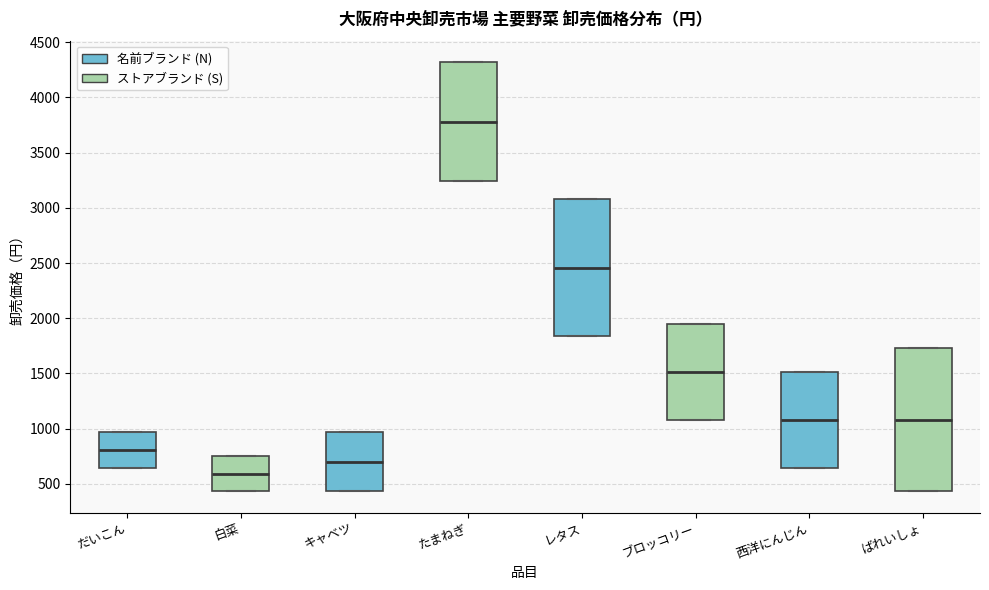

Which box has the lowest median line?

白菜